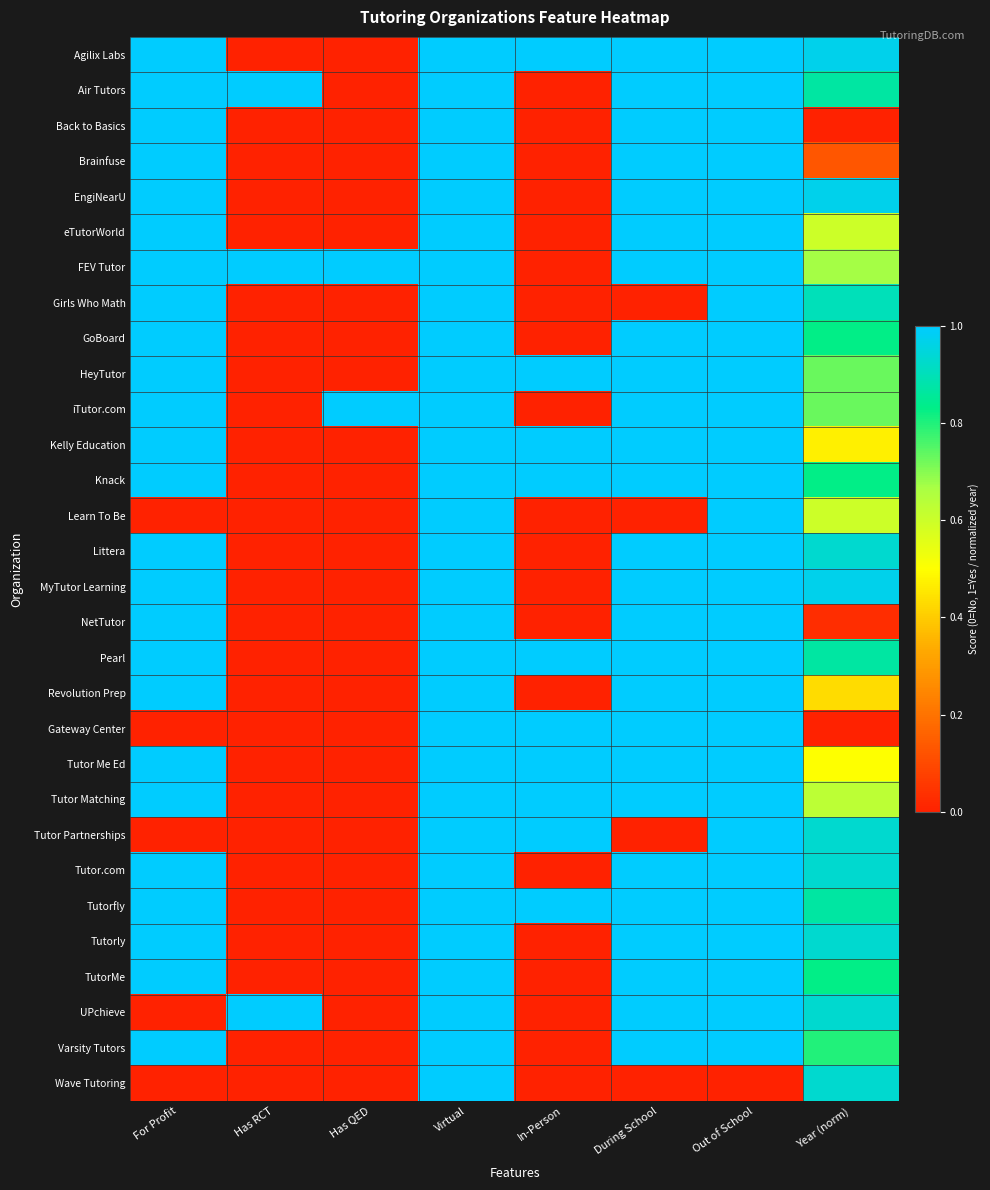

List the series in order of their peak value, highest first.

Agilix Labs, Air Tutors, Back to Basics, Brainfuse, EngiNearU, eTutorWorld, FEV Tutor, Girls Who Math, GoBoard, HeyTutor, iTutor.com, Kelly Education, Knack, Learn To Be, Littera, MyTutor Learning, NetTutor, Pearl, Revolution Prep, Gateway Center, Tutor Me Ed, Tutor Matching, Tutor Partnerships, Tutor.com, Tutorfly, Tutorly, TutorMe, UPchieve, Varsity Tutors, Wave Tutoring